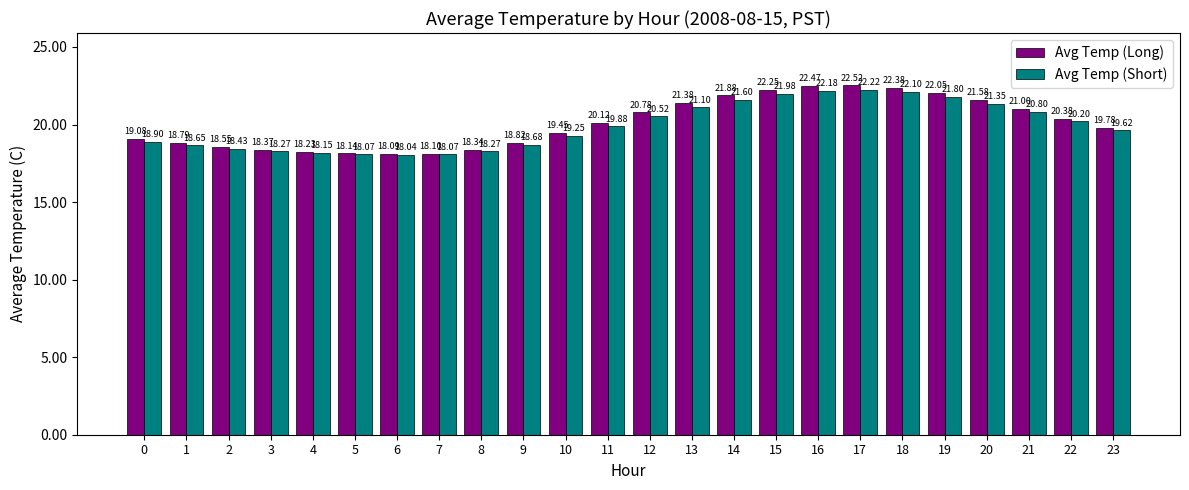

What is the maximum value for Avg Temp (Short)?

22.2